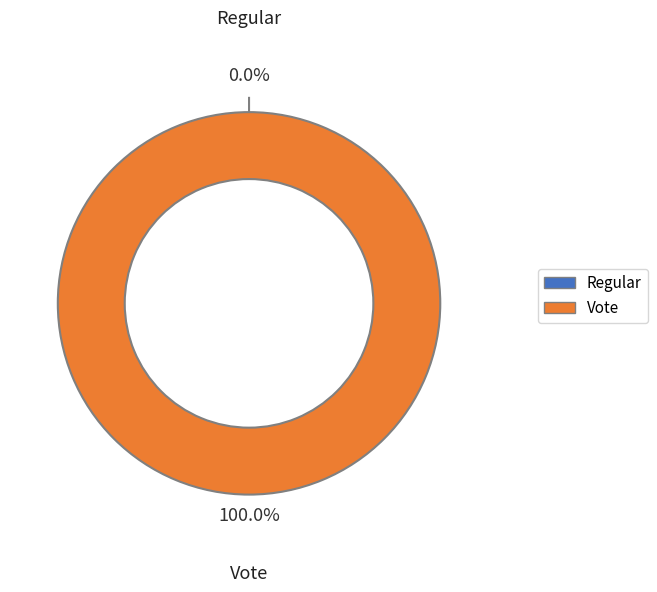

Is the sum of Vote and Regular greater than half?

Yes